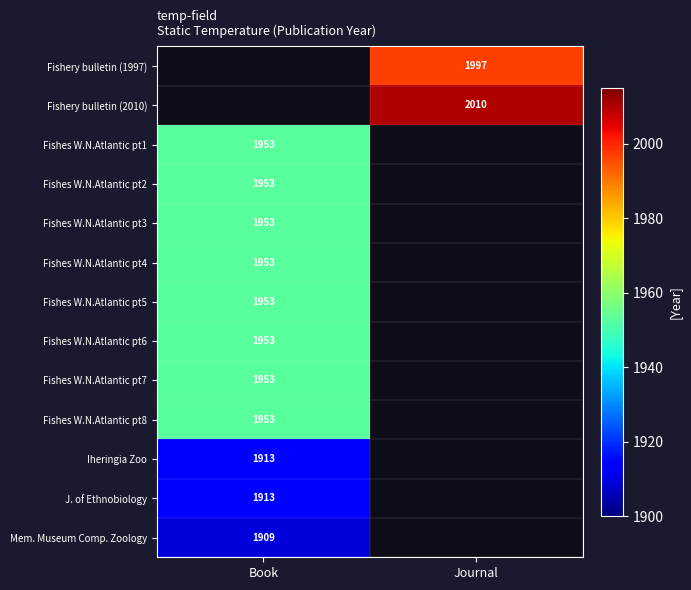

The value of Fishes W.N.Atlantic pt5 at Book is 1953. True or false?

True